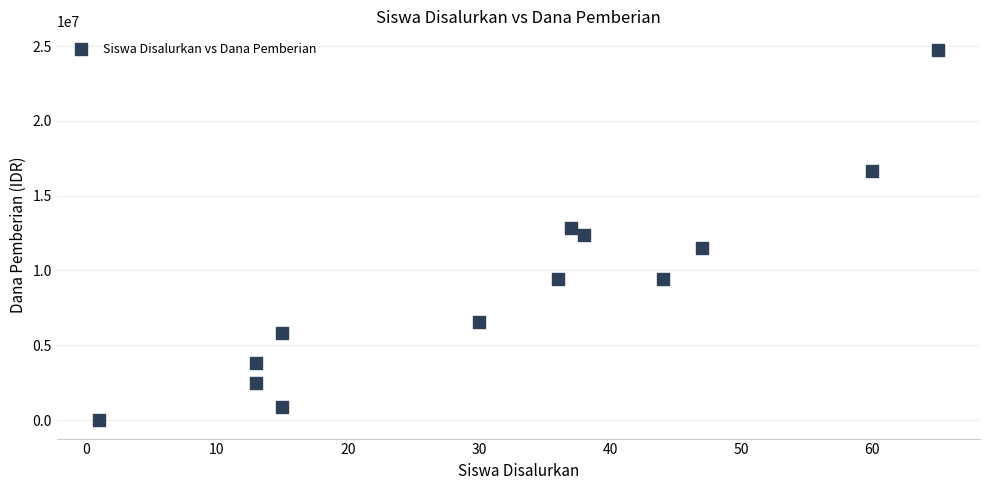

What is the range of X values (max minus min)?

64